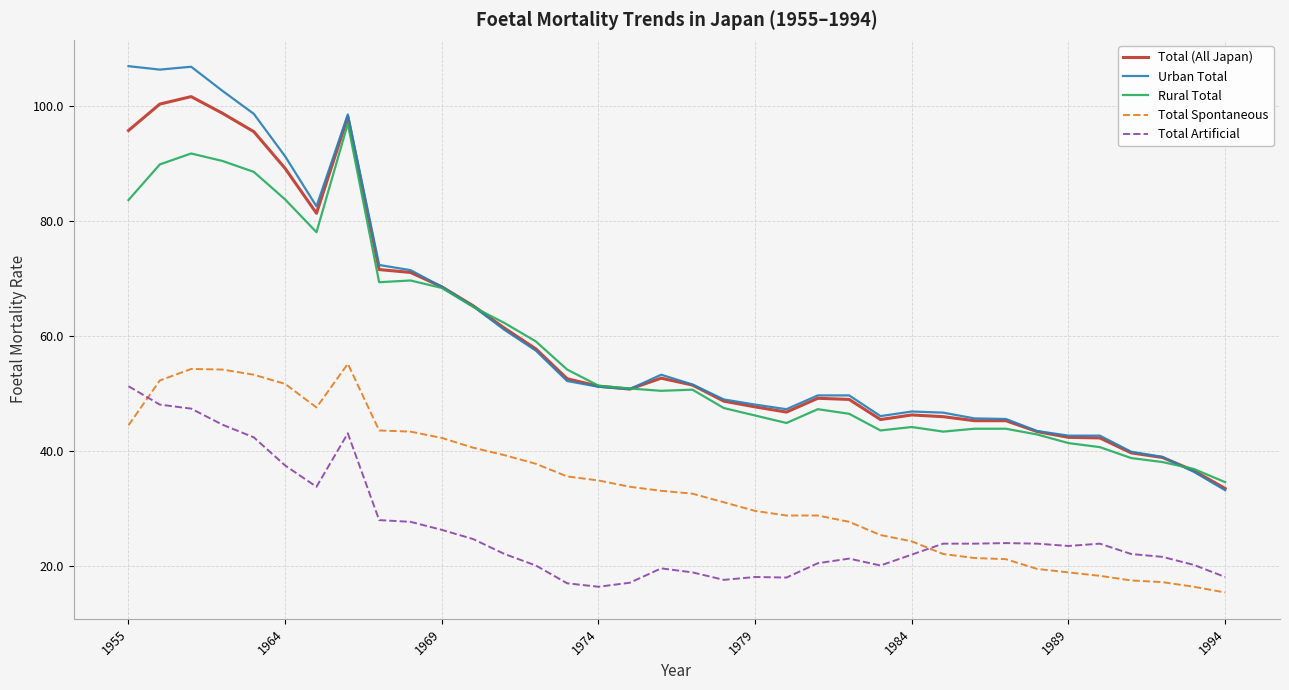

What is the minimum value shown in the chart?

15.4